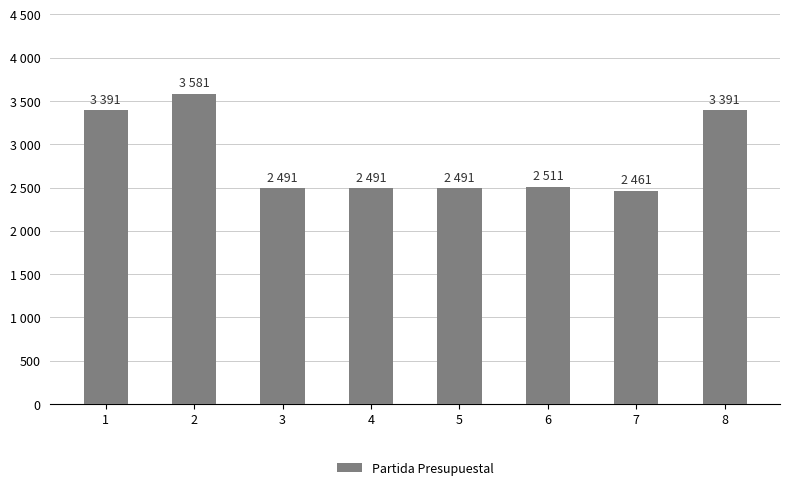

Which category has the highest value across all series?

2